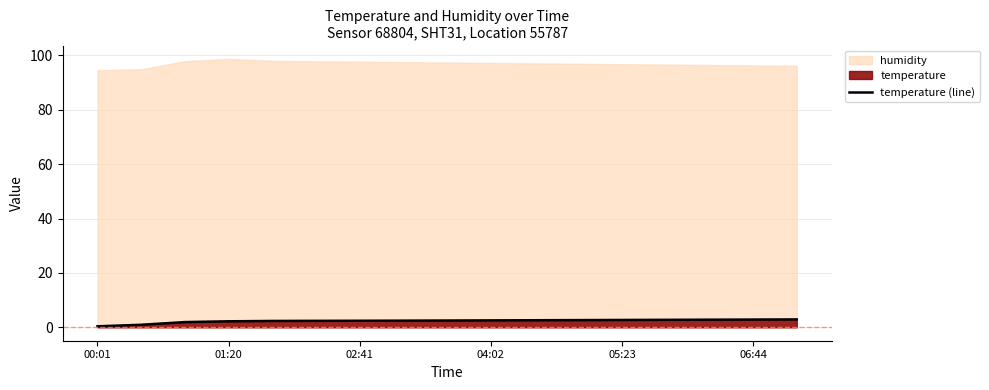

What is the difference between the maximum and second lowest values?

2.0